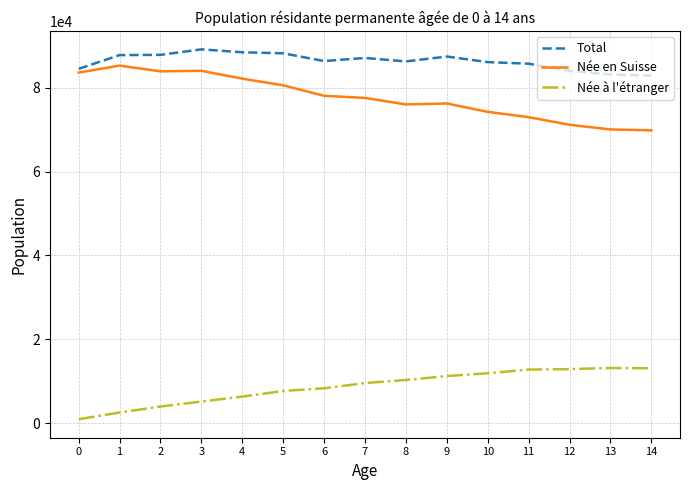

Which series has the largest range (max minus min)?

Née en Suisse